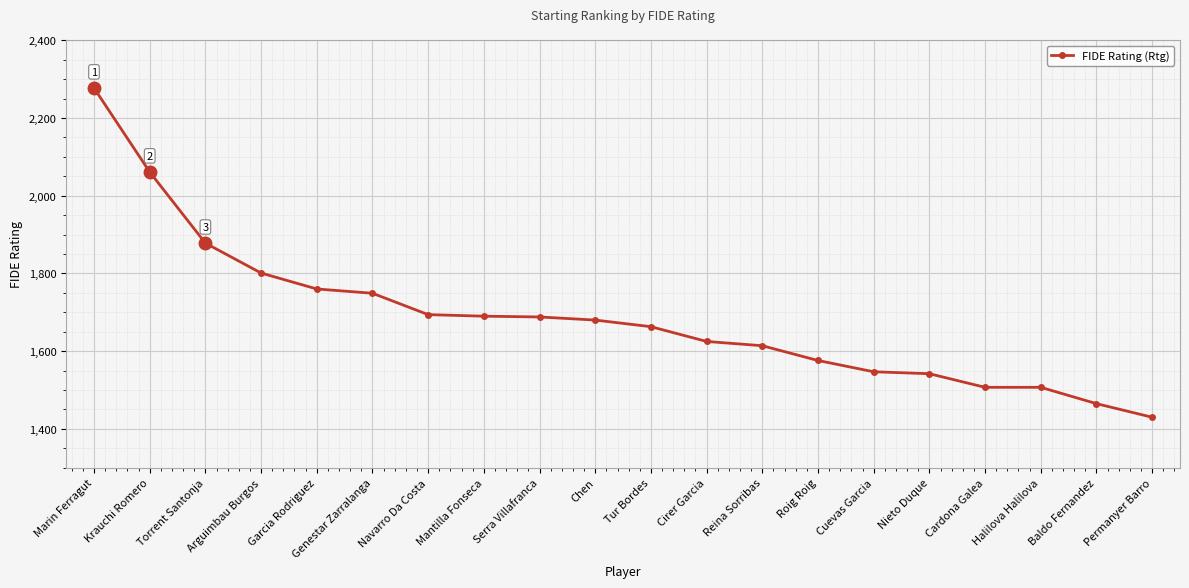

At which label is the value closest to 1853?

Torrent Santonja